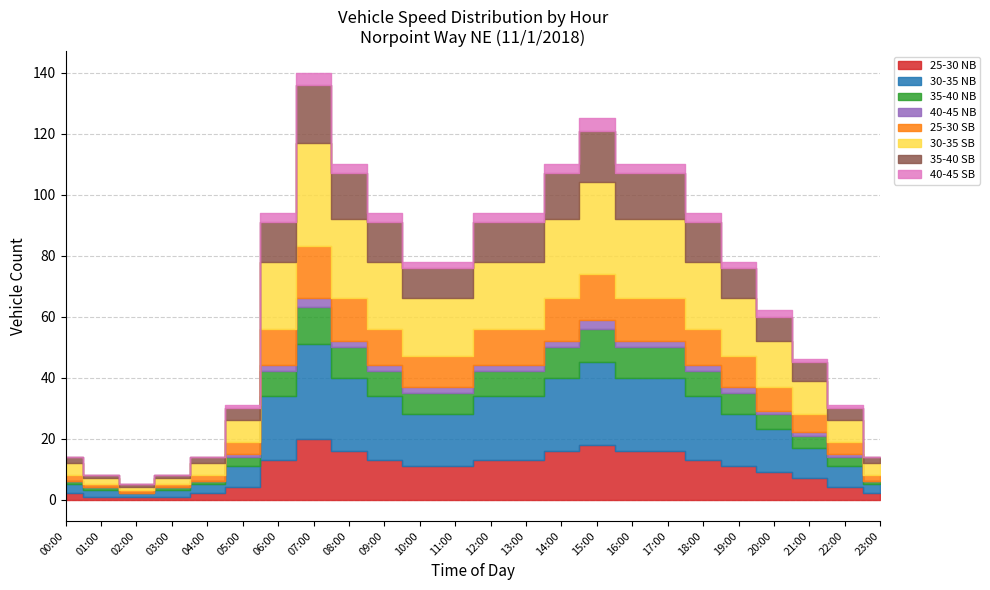

Count the 35-40 mph (SB) values in the range 6 to 14.

15